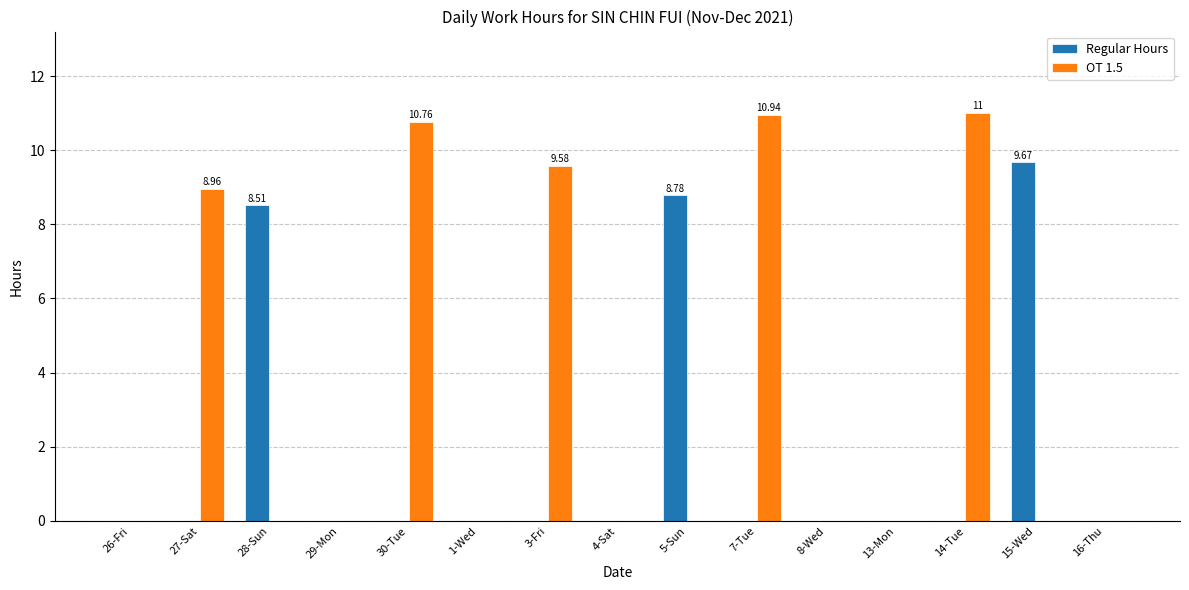

The OT 1.5 series shows 2.5 at 3-Fri. True or false?

False